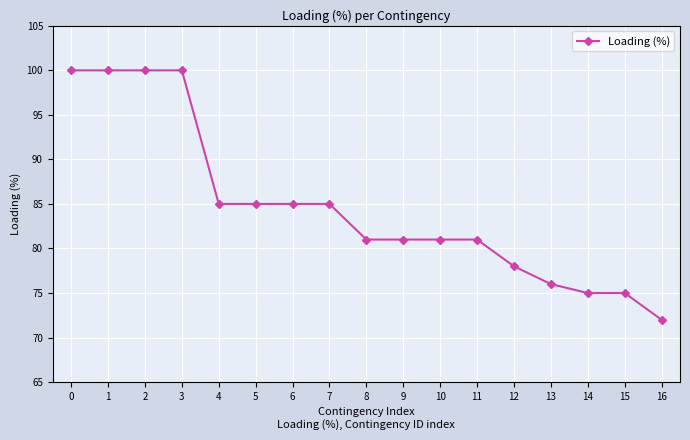

Approximately how many times larger is the value at 9 compared to 12?

1.0